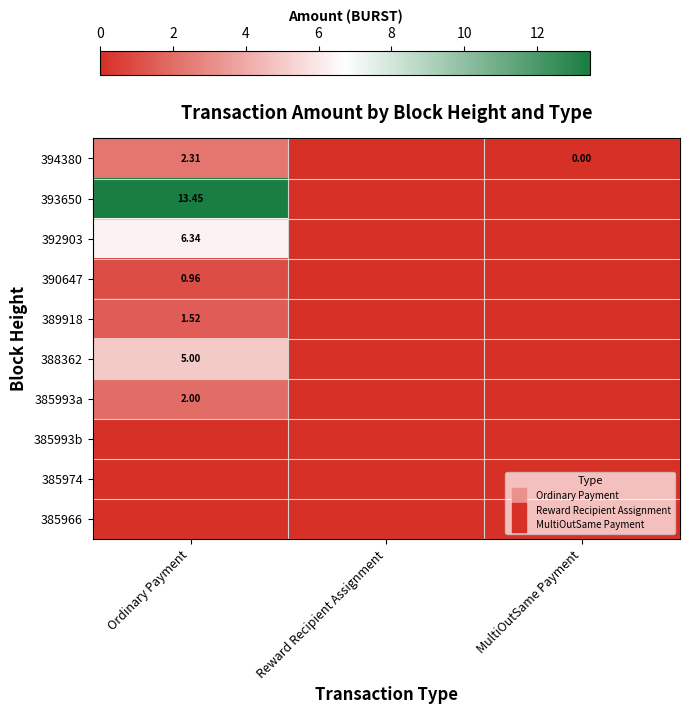

Rank the categories by 385993b value from lowest to highest.

Ordinary Payment, Reward Recipient Assignment, MultiOutSame Payment